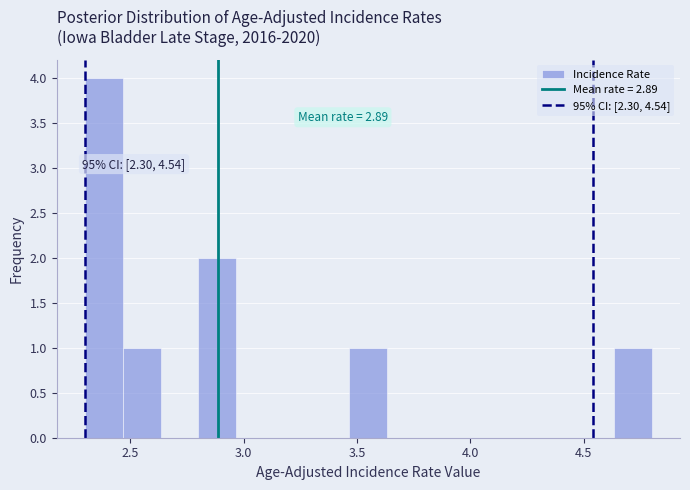

Around what value on the x-axis is the tallest bar? Give the approximate position of its centre, as read against the axis.

2.40